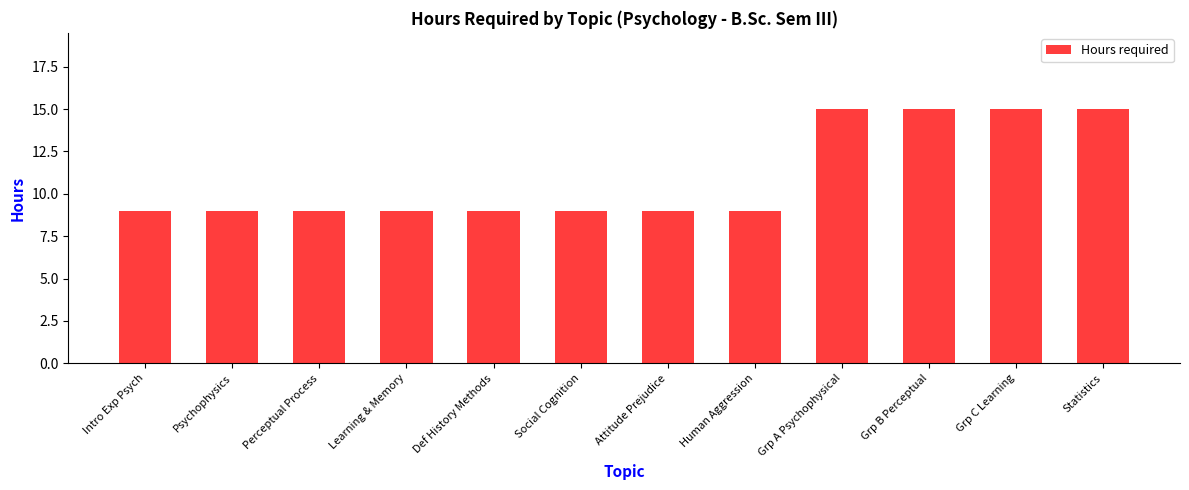

What is the greatest value displayed?

15